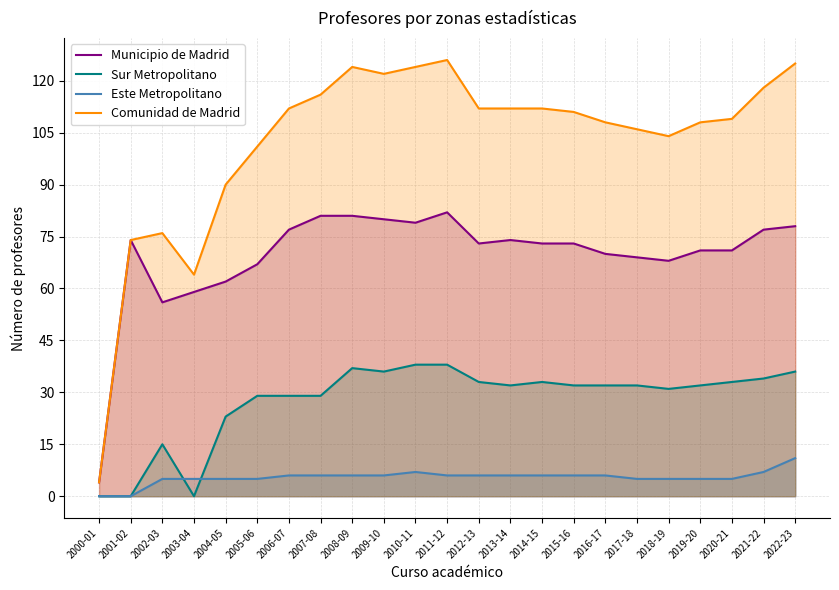

How many lines are shown in the chart?

4